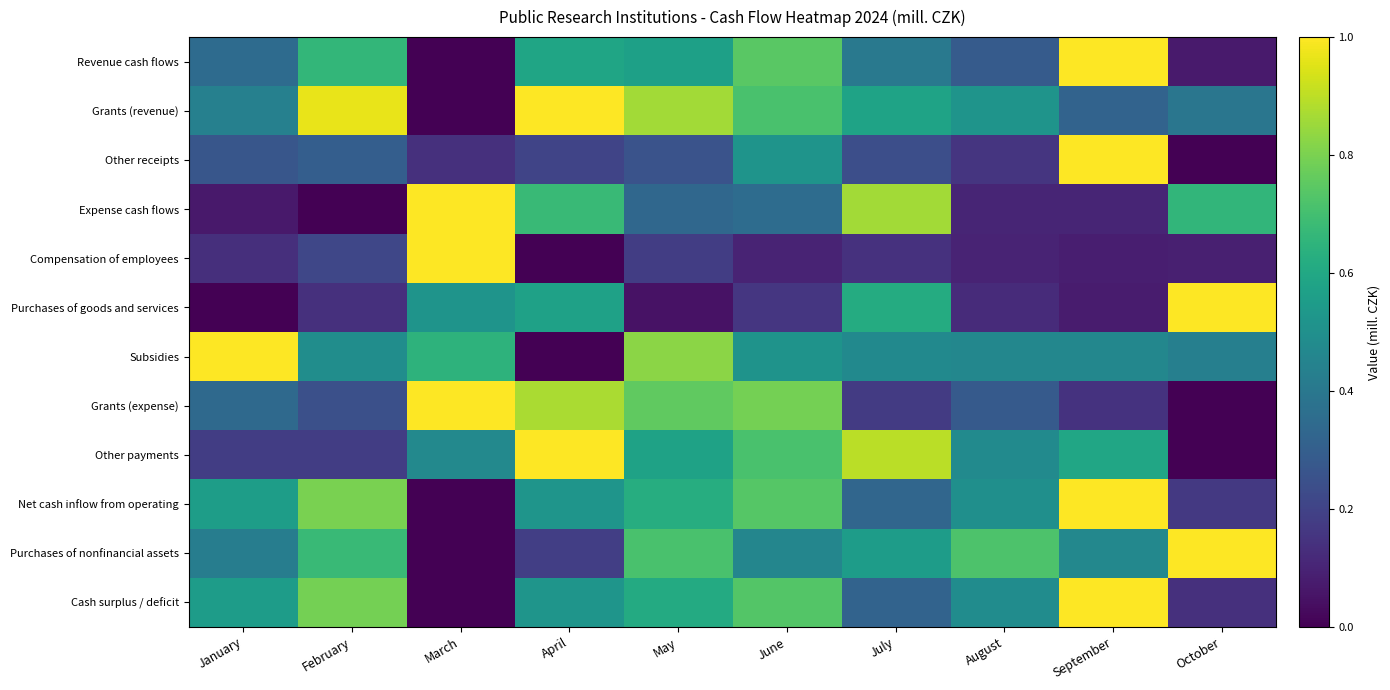

What is the maximum value shown in the chart?

1.0